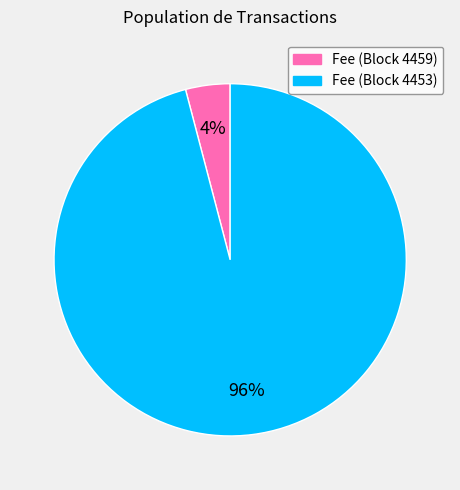

The Fee (Block 4459) slice represents 4% of the pie. True or false?

True